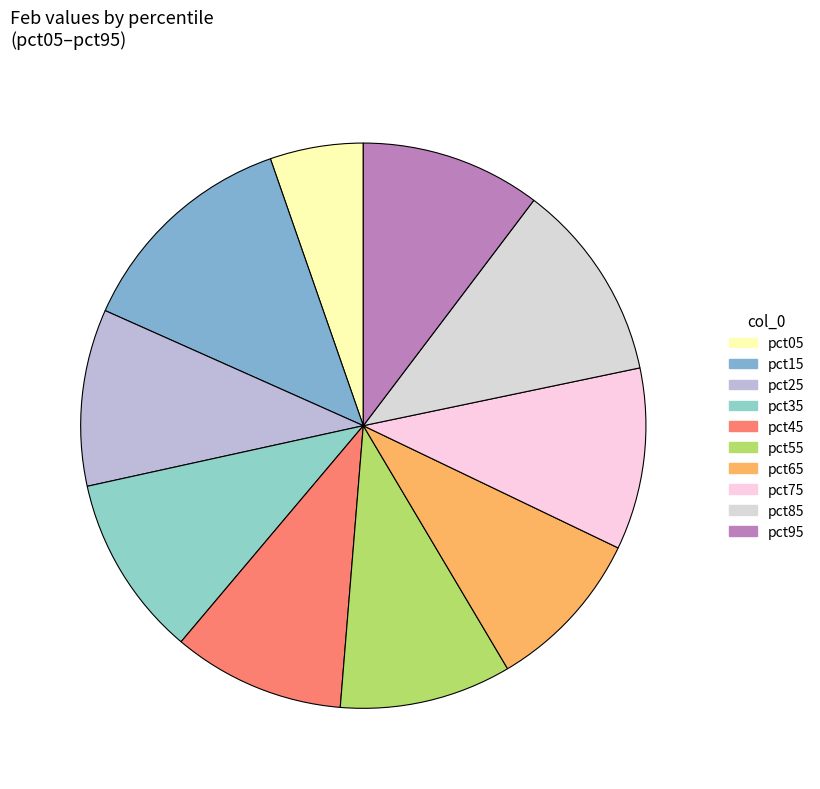

Count the number of slices in the pie.

10